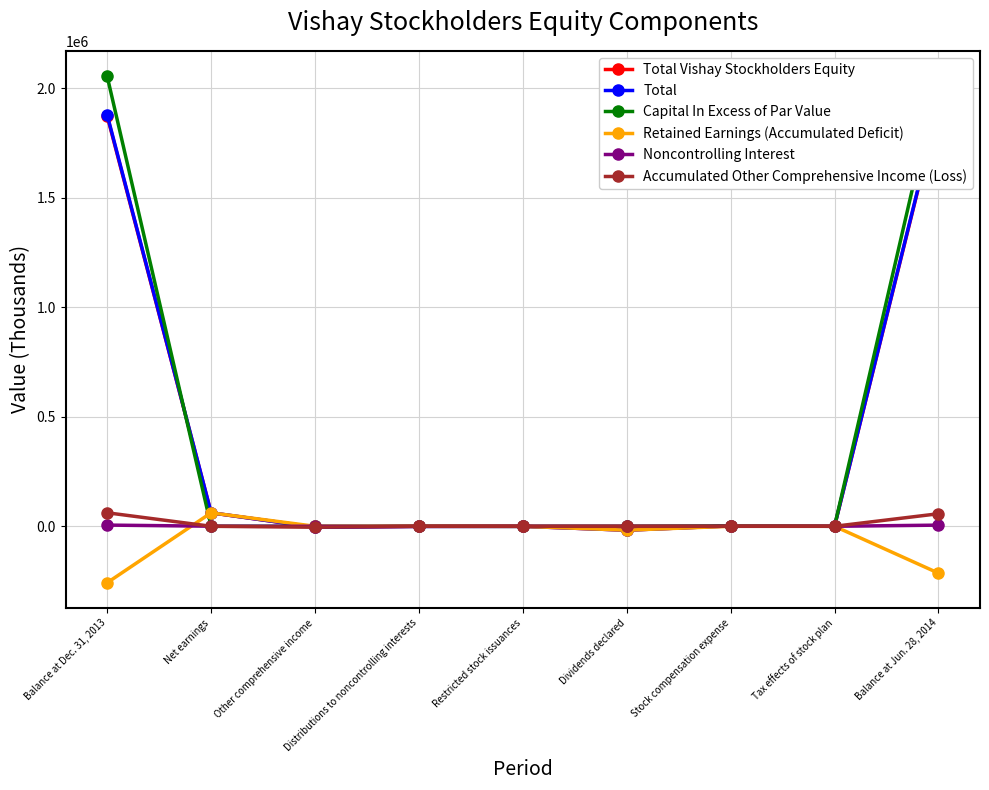

Between which two adjacent categories do Accumulated Other Comprehensive Income (Loss) and Retained Earnings (Accumulated Deficit) first intersect?

Balance at Dec. 31, 2013 and Net earnings